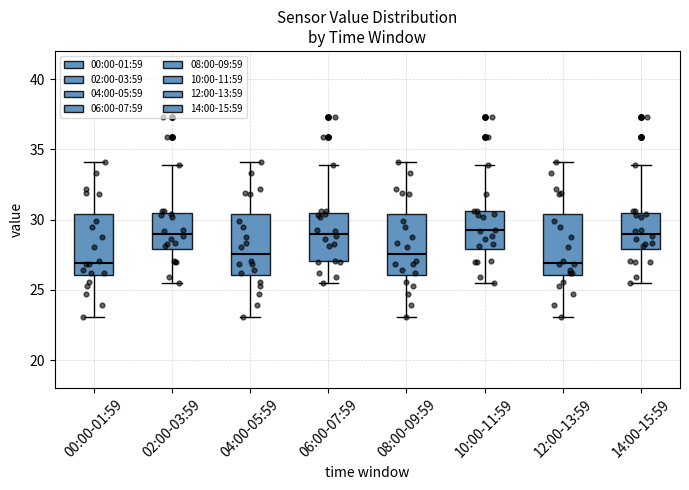

Reading left to right, transcribe this box plot: for each box, give where its median line is, the range the box spans, and where its two whiskers end, as read against the y-axis. The values are not printed on the chart, so give them approximately, as read against the axis.

00:00-01:59: median 27.0, box 26.0 to 30.5, whiskers 23.0 to 34.0
02:00-03:59: median 29.0, box 28.0 to 30.5, whiskers 25.5 to 34.0
04:00-05:59: median 27.5, box 26.0 to 30.5, whiskers 23.0 to 34.0
06:00-07:59: median 29.0, box 27.0 to 30.5, whiskers 25.5 to 34.0
08:00-09:59: median 27.5, box 26.0 to 30.5, whiskers 23.0 to 34.0
10:00-11:59: median 29.0, box 28.0 to 30.5, whiskers 25.5 to 34.0
12:00-13:59: median 27.0, box 26.0 to 30.5, whiskers 23.0 to 34.0
14:00-15:59: median 29.0, box 28.0 to 30.5, whiskers 25.5 to 34.0